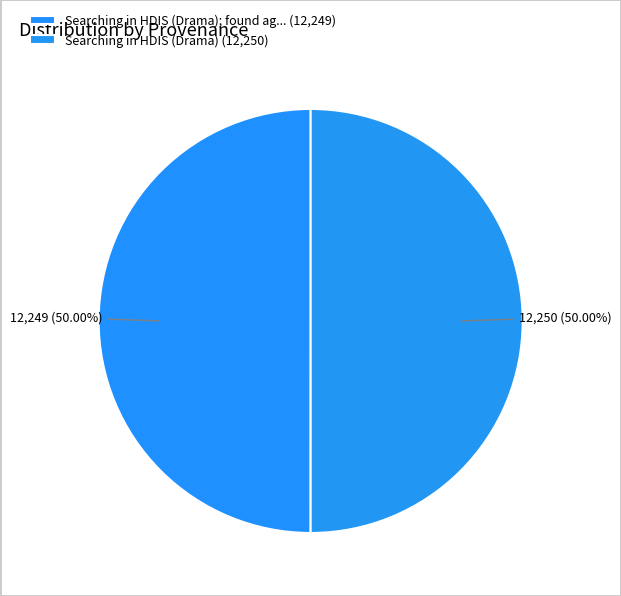

How many segments does this pie chart have?

2